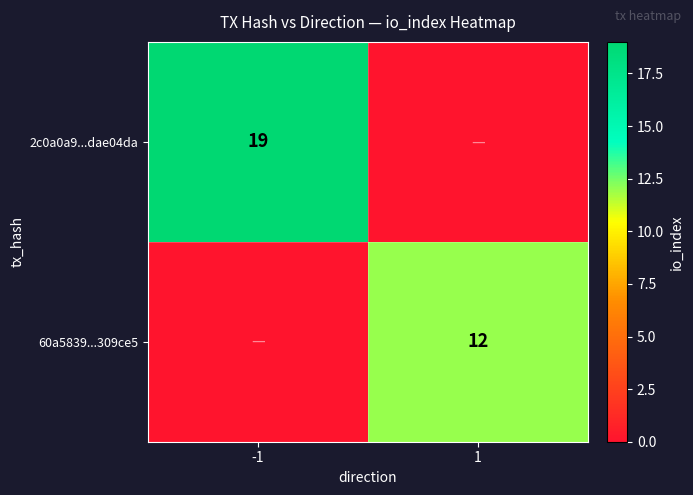

The value of 2c0a0a9...dae04da at -1 is 28. True or false?

False